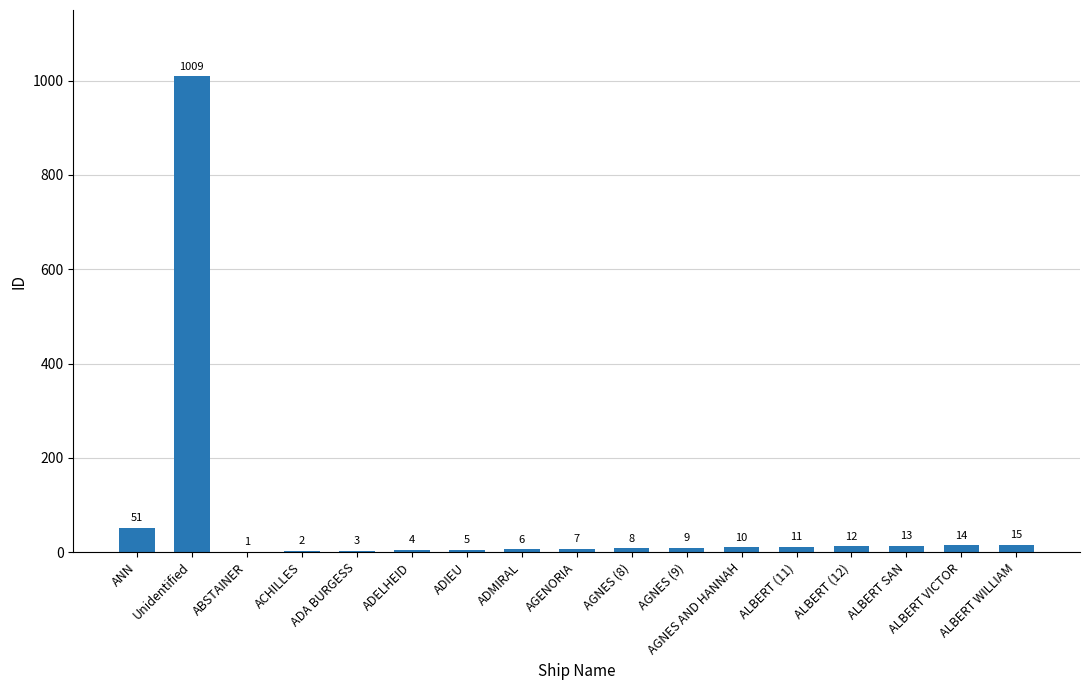

What is the sum of all values?

1180